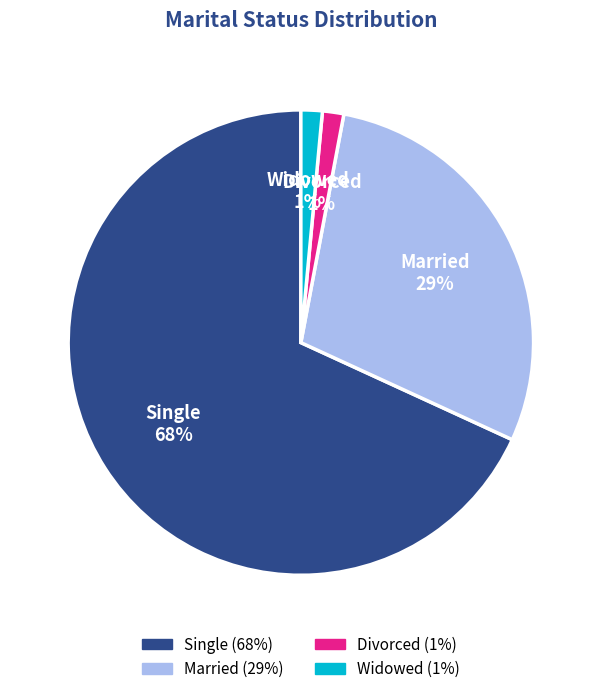

How many slices are in this pie chart?

4